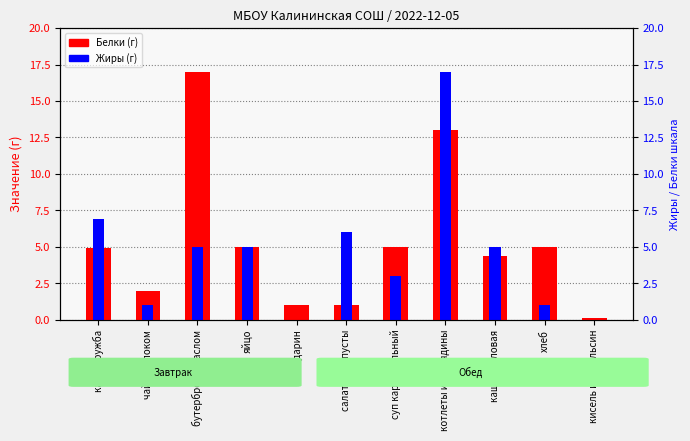

What is the value of the Белки (г) bar at the 4th from the left?

5.0